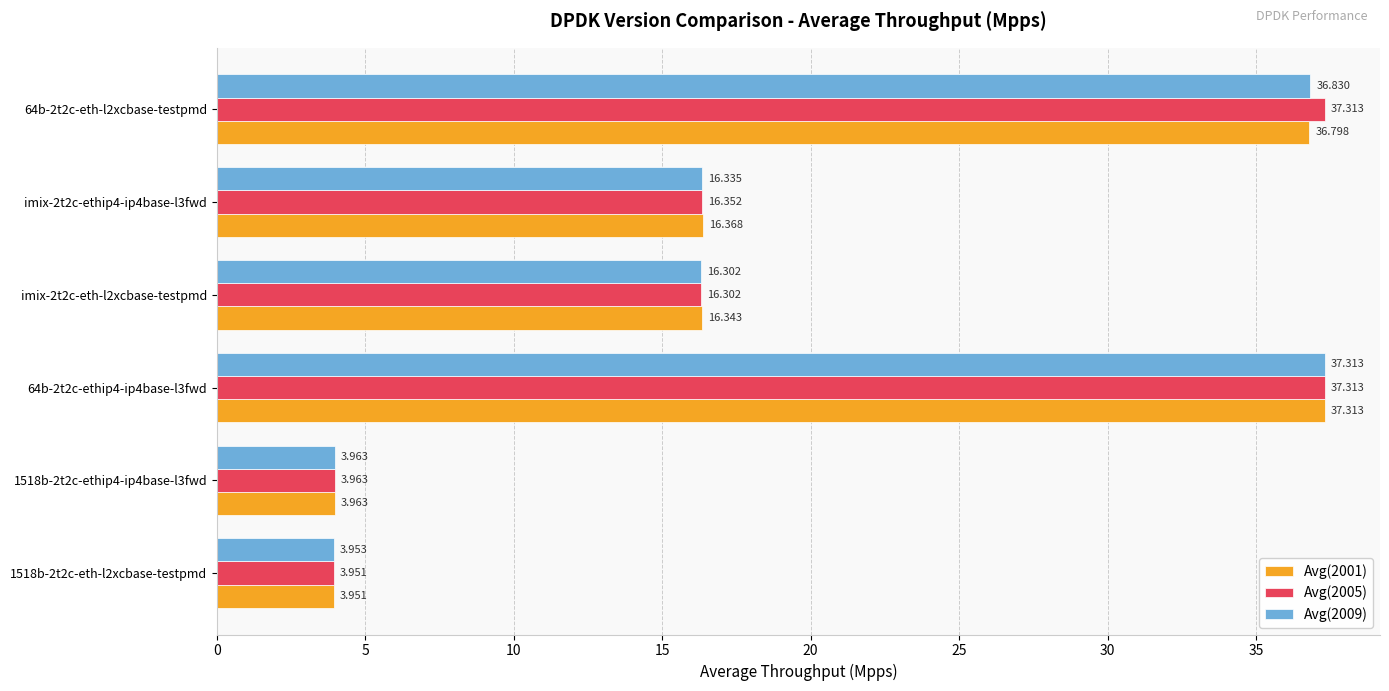

What is the sum of all Avg(2001) values?

114.7